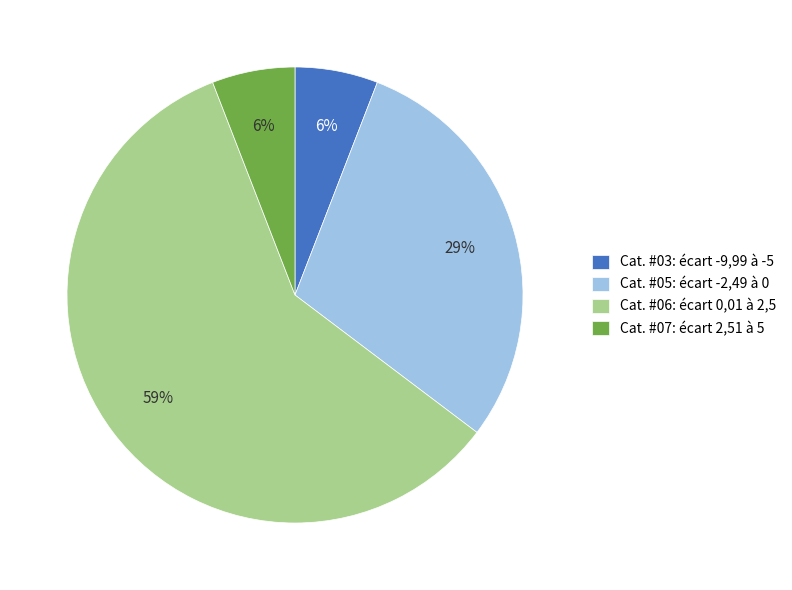

To the nearest percent, what is the combined percentage of Cat. #07: écart 2,51 à 5 and Cat. #06: écart 0,01 à 2,5?

65%